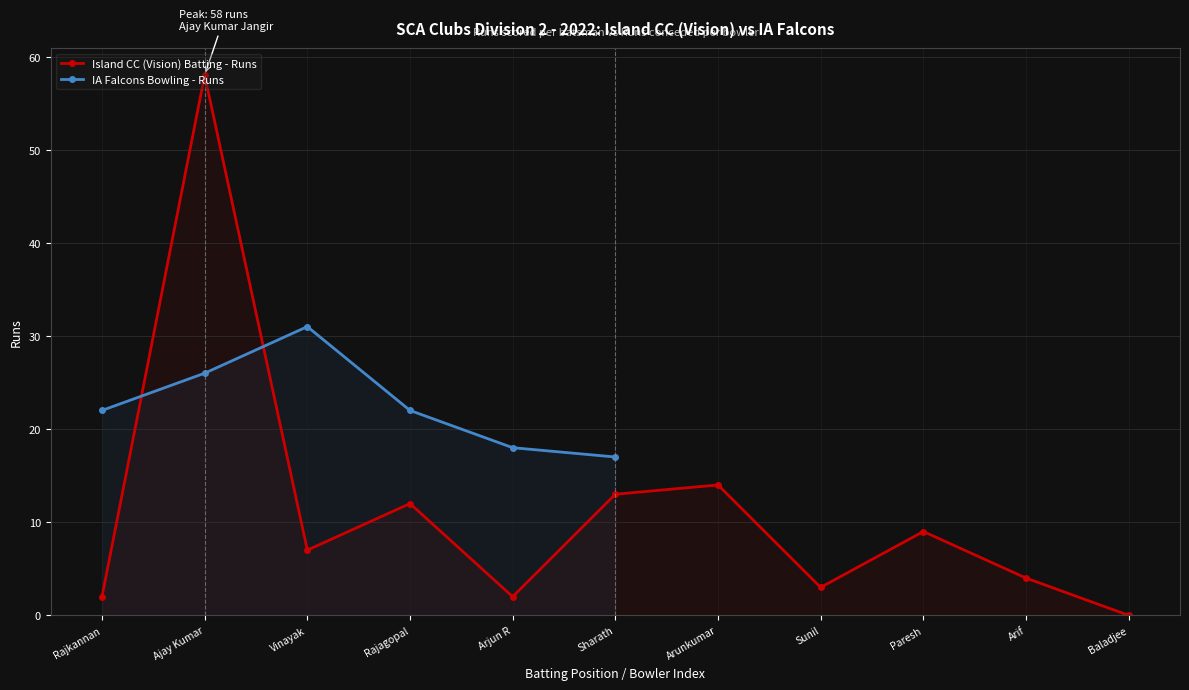

What is the maximum value shown in the chart?

58